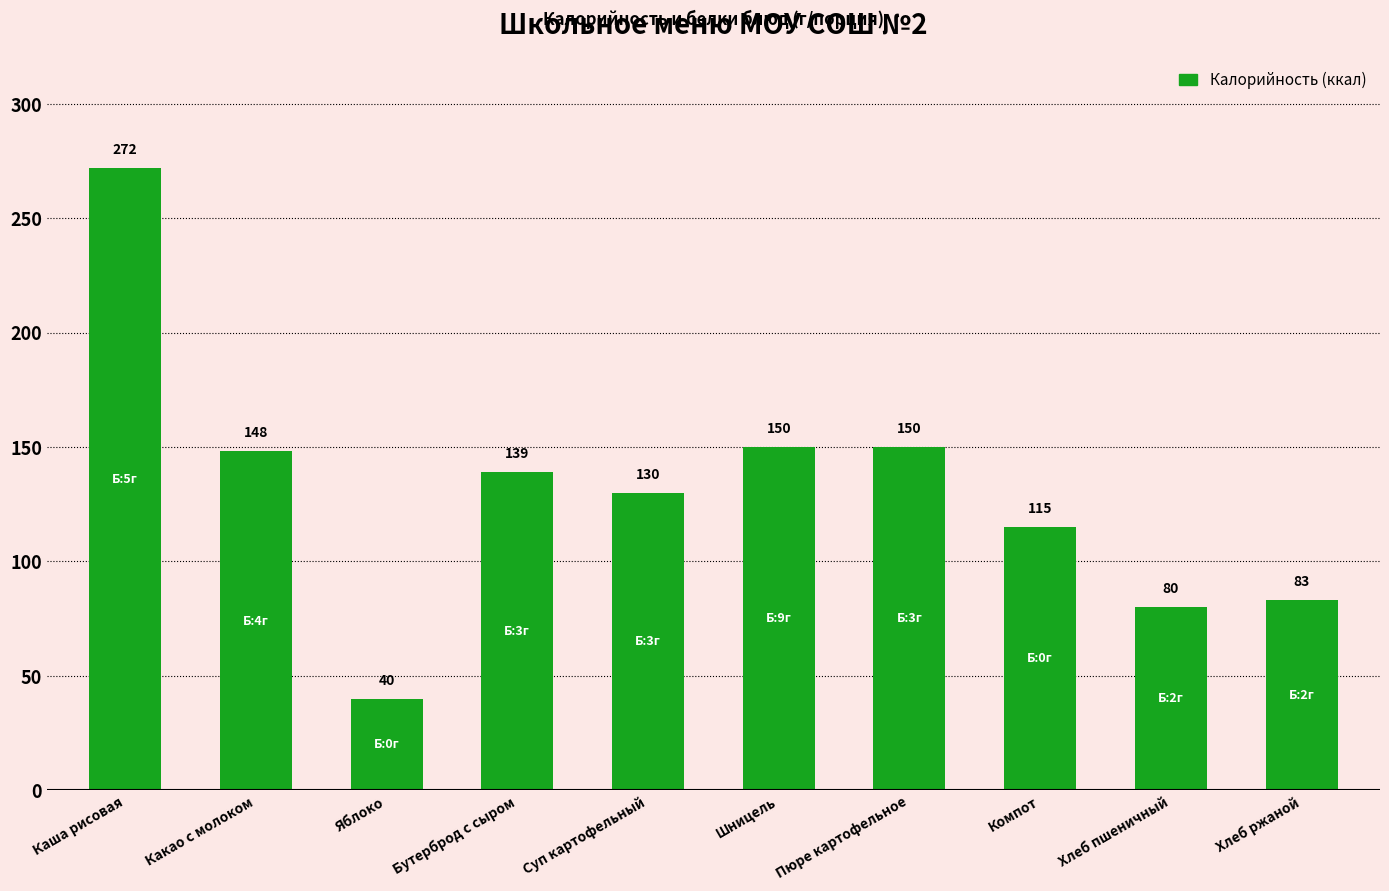

The chart shows a value of 130 at Суп картофельный. True or false?

True